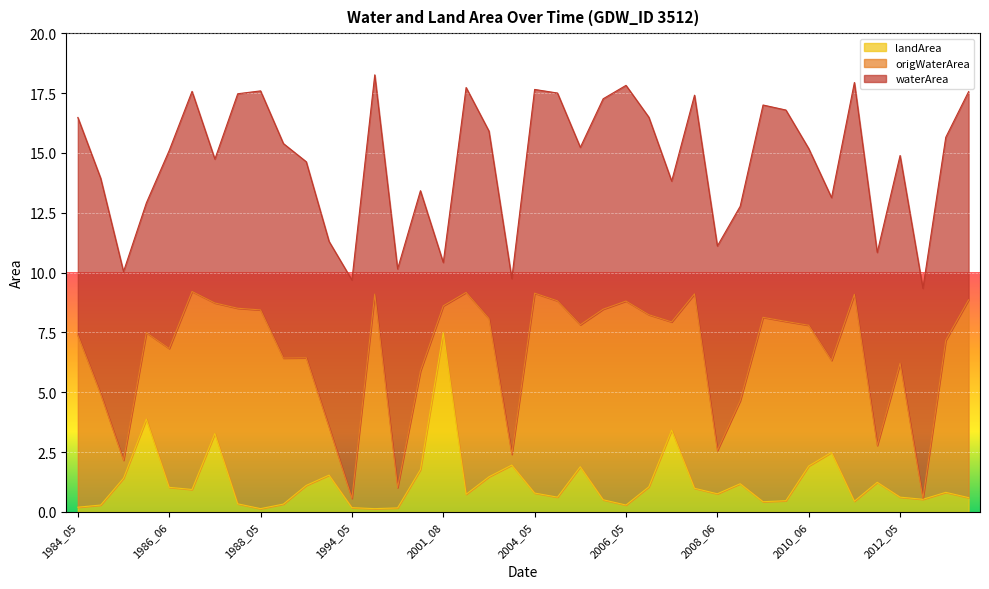

What are all the series names shown in the legend?

landArea, origWaterArea, waterArea